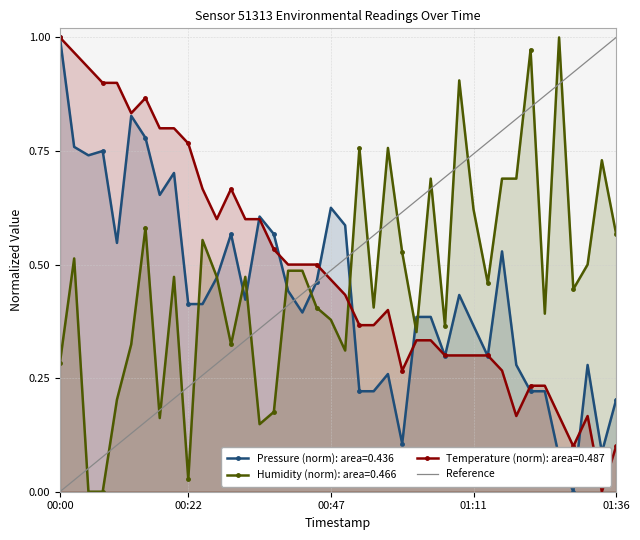

Does the chart have visible grid lines?

Yes